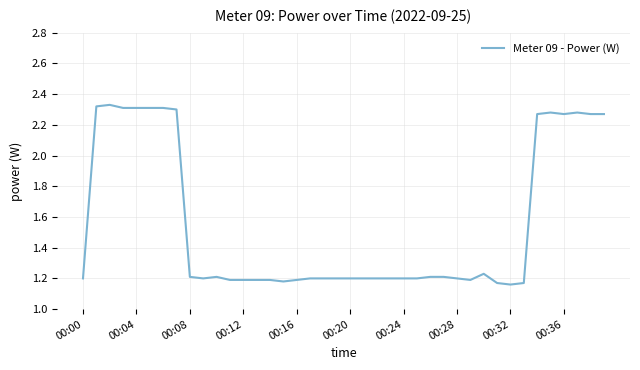

How many interior local valleys (lower than both neighbors) does the data have?

5